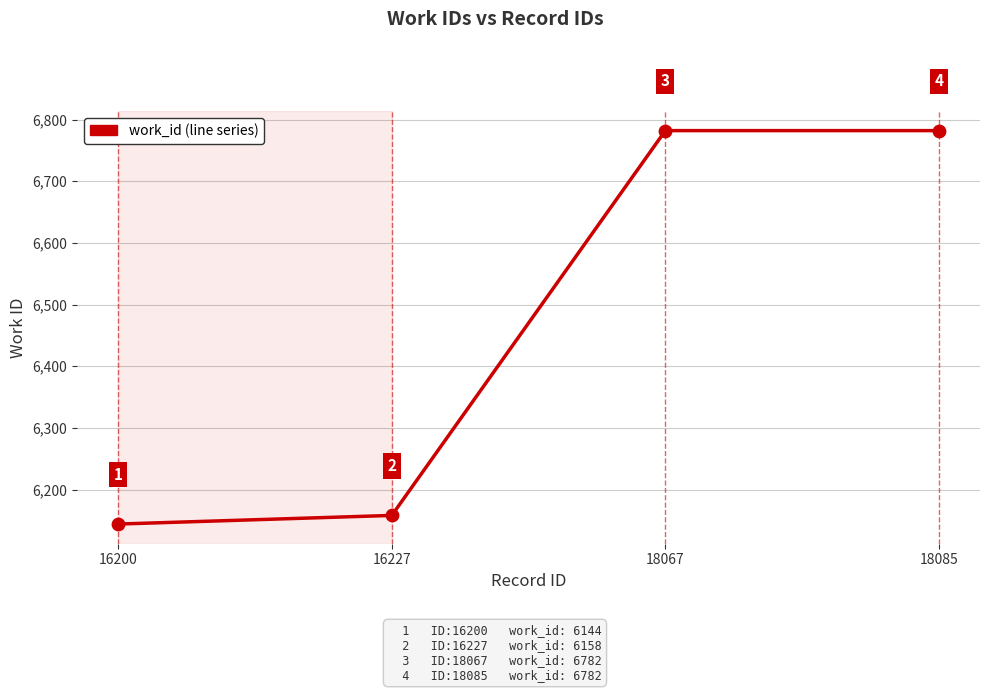

Which has a higher value, 16227 or 16200?

16227